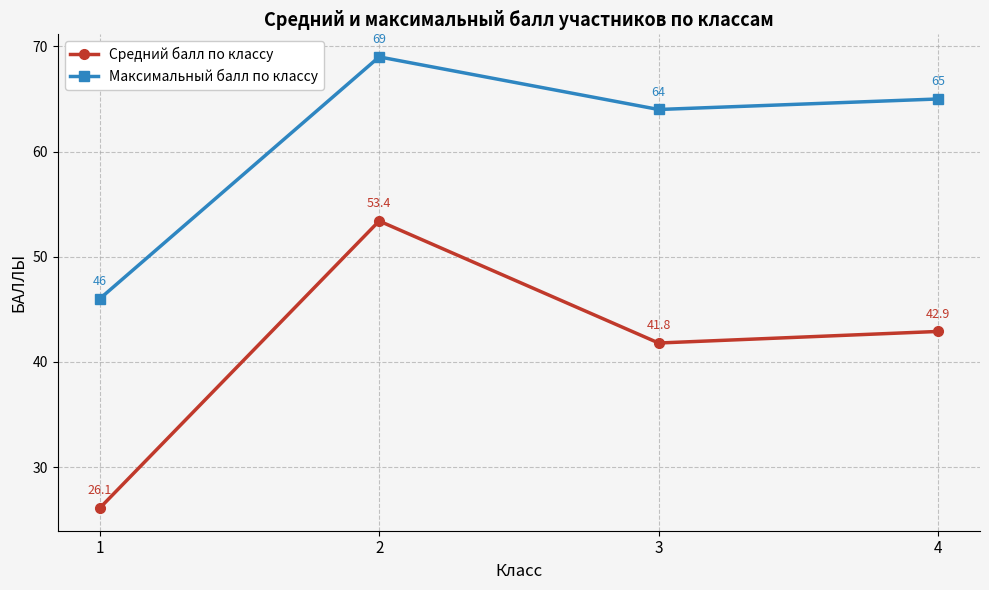

What is the difference between the maximum and minimum values in the Средний балл по классу series?

27.3